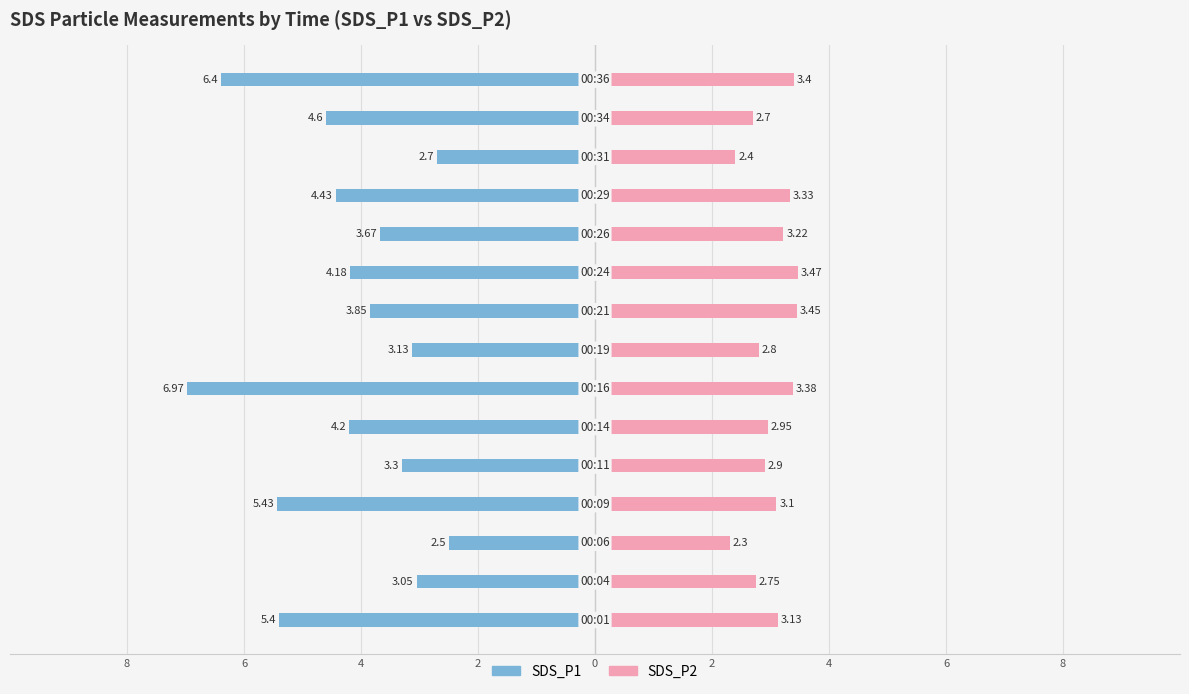

What is the difference between the SDS_P2 values at 2 and 12?

0.7